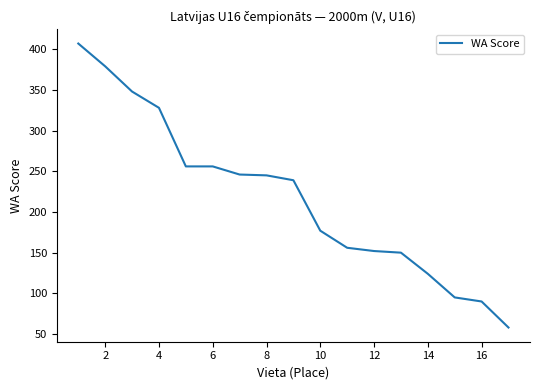

What is the difference between the maximum and minimum values?

349